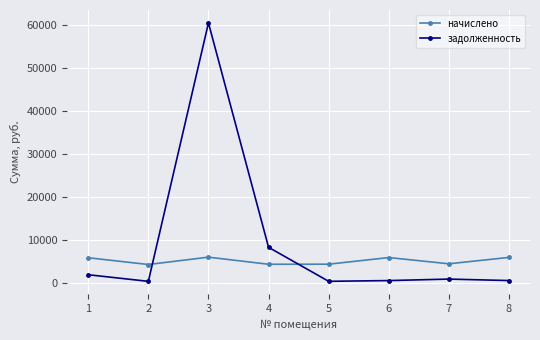

What are all the series names shown in the legend?

начислено, задолженность